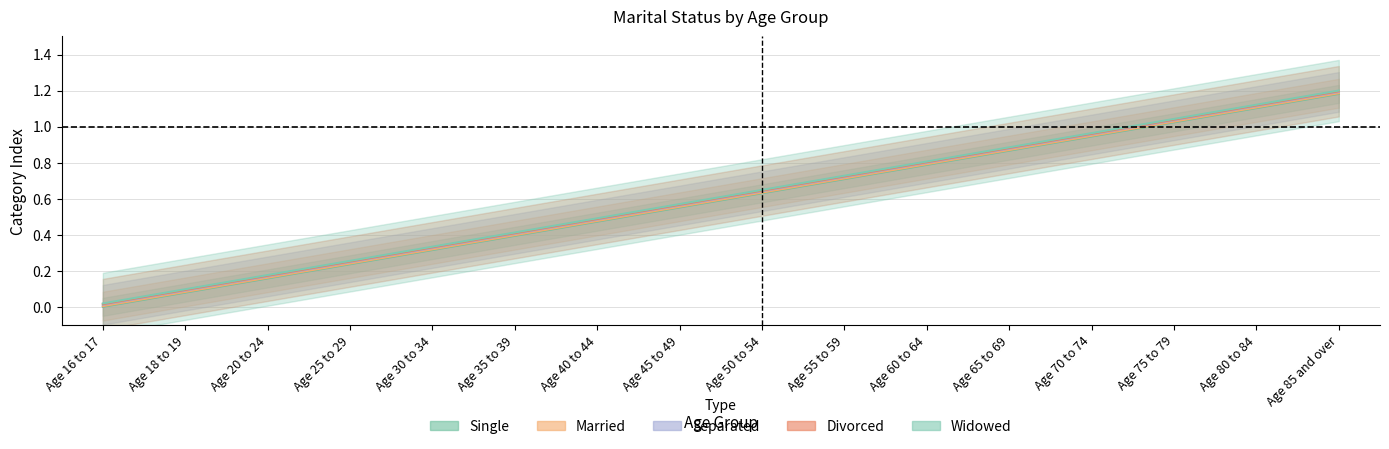

True or false: Separated has a value of 0.5 at Age 30 to 34.

False